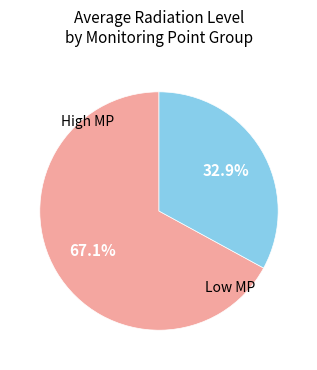

Is there a majority slice in this chart?

Yes